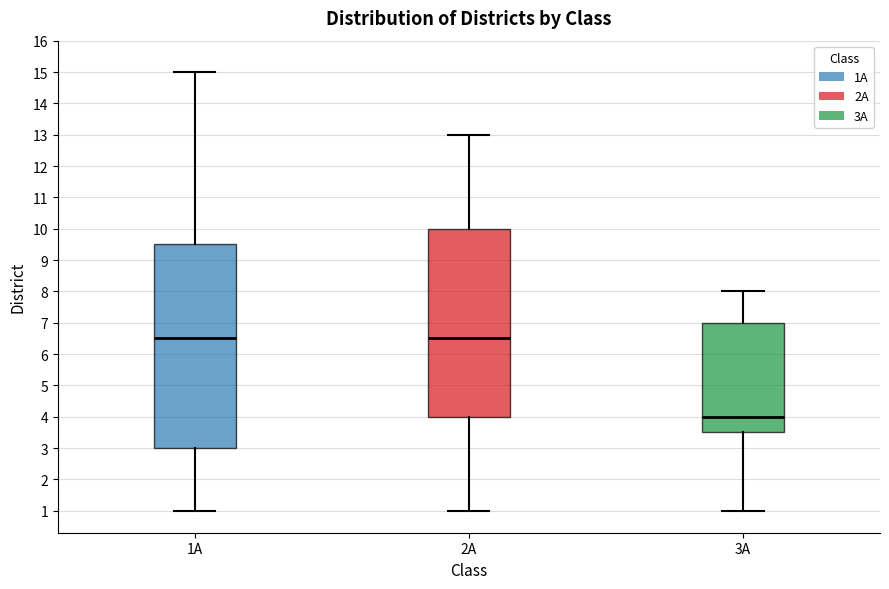

Which box's median line is the lowest?

3A